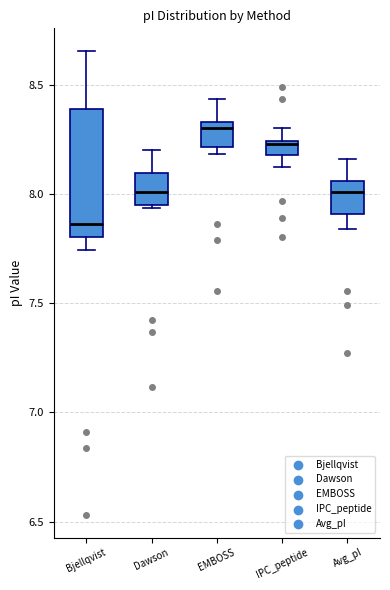

Comparing the boxes themselves (not the whiskers), which one is the tallest?

Bjellqvist